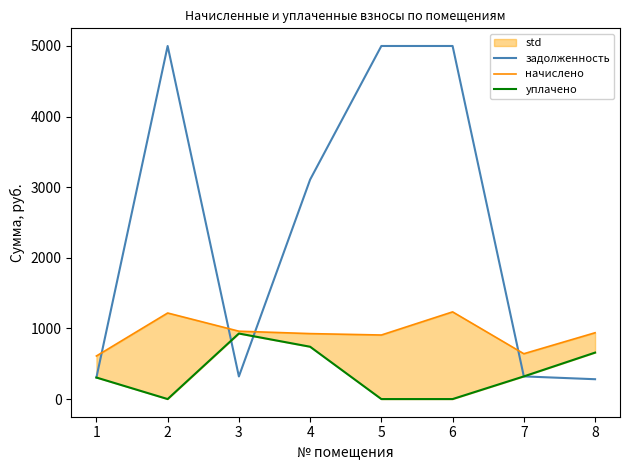

What is the sum of the задолженность values at 8 and 5?

5281.1